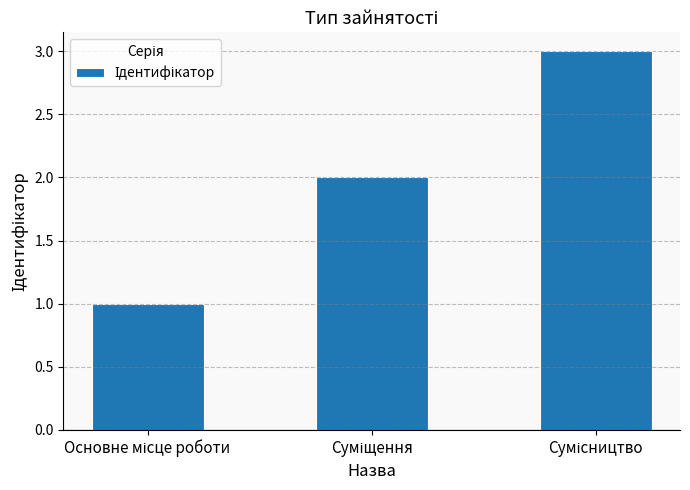

What is the sum of all values?

6